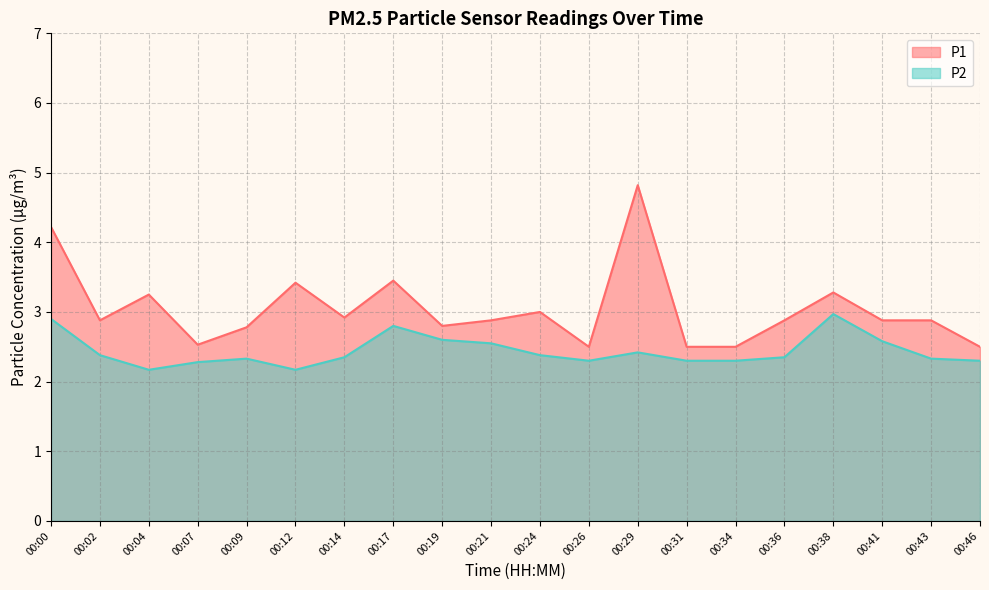

What is the maximum value for P1?

4.8